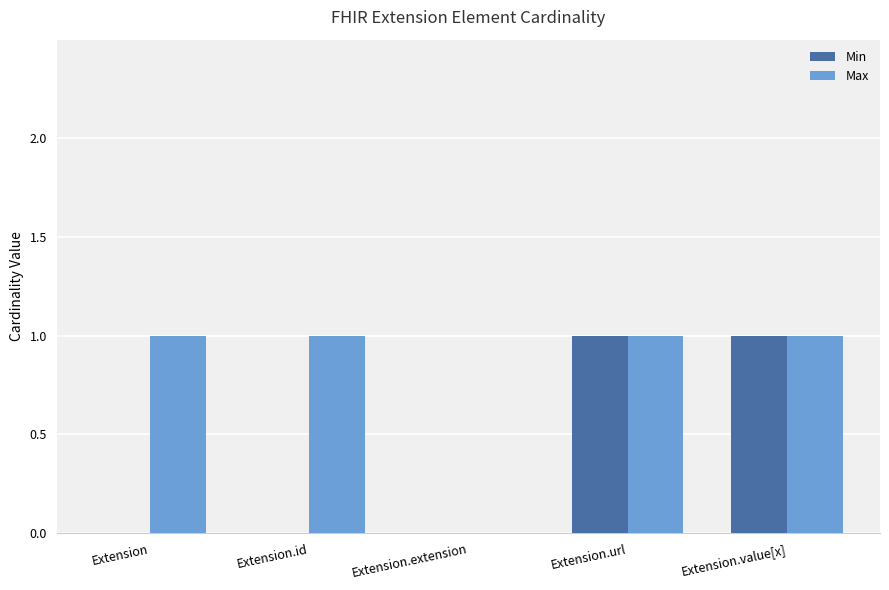

Between Extension.id and Extension.url, which series saw the biggest shift?

Min